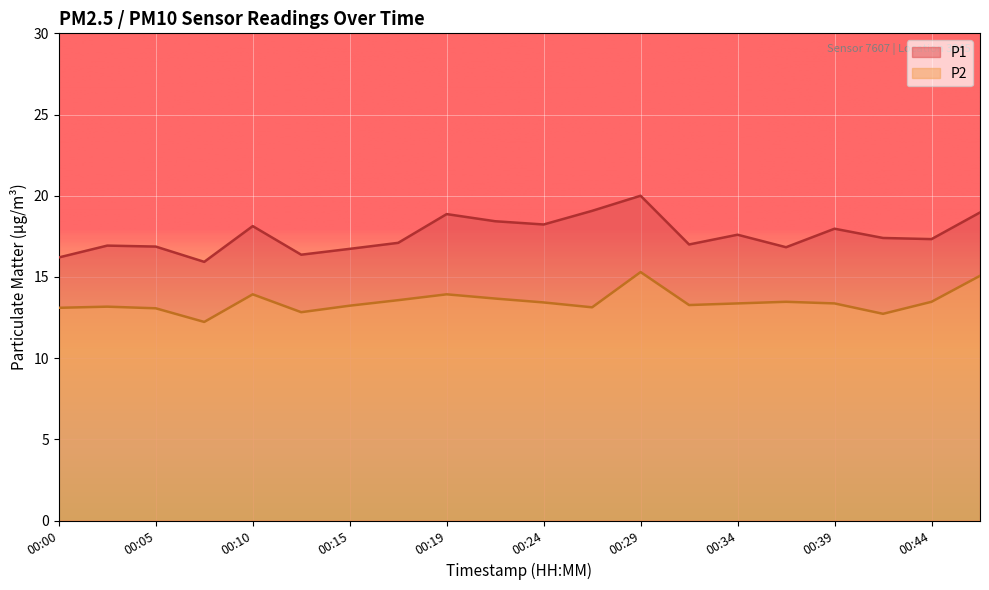

Reading left to right, transcribe all the data shown in this chart.

P1: 16.2	16.9	16.9	15.9	18.1	16.4	16.7	17.1	18.9	18.4	18.2	19.1	20.0	17.0	17.6	16.8	18.0	17.4	17.3	19.0
P2: 13.1	13.2	13.1	12.2	13.9	12.8	13.2	13.6	13.9	13.7	13.4	13.1	15.3	13.3	13.4	13.5	13.4	12.7	13.5	15.1